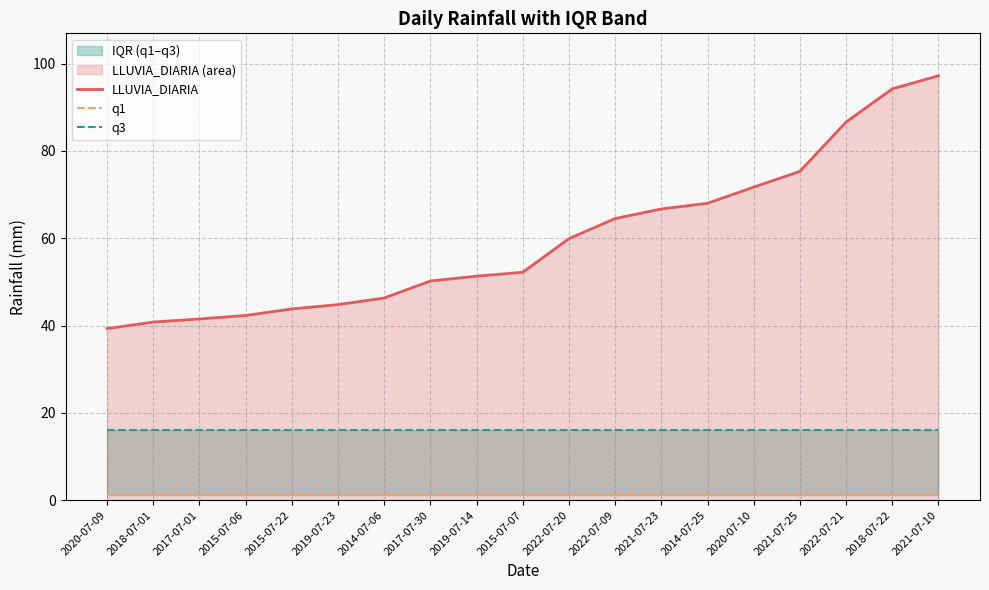

Is it true that q1 equals 1.1 at 2022-07-09?

True